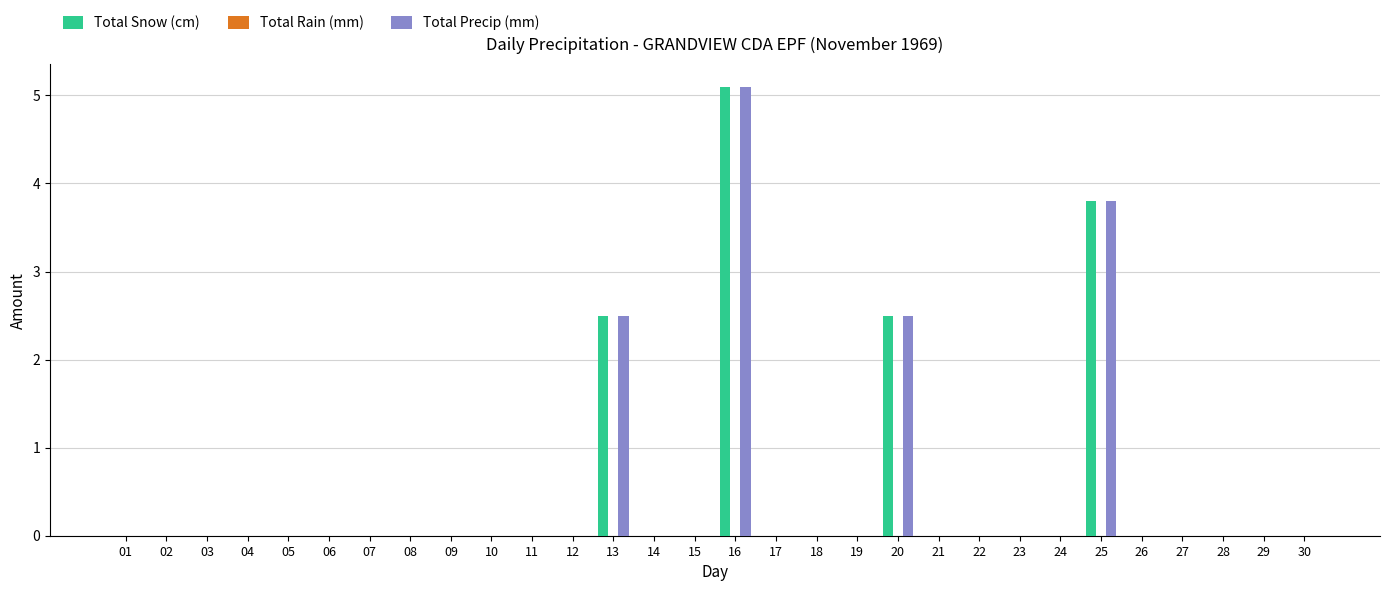

Which category has the highest value in the Total Snow (cm) series?

16